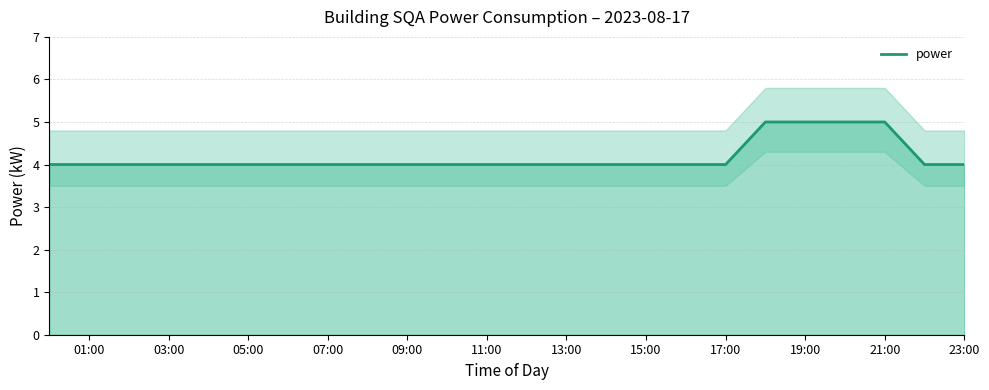

Is it true that power equals 4 at 23:00?

True